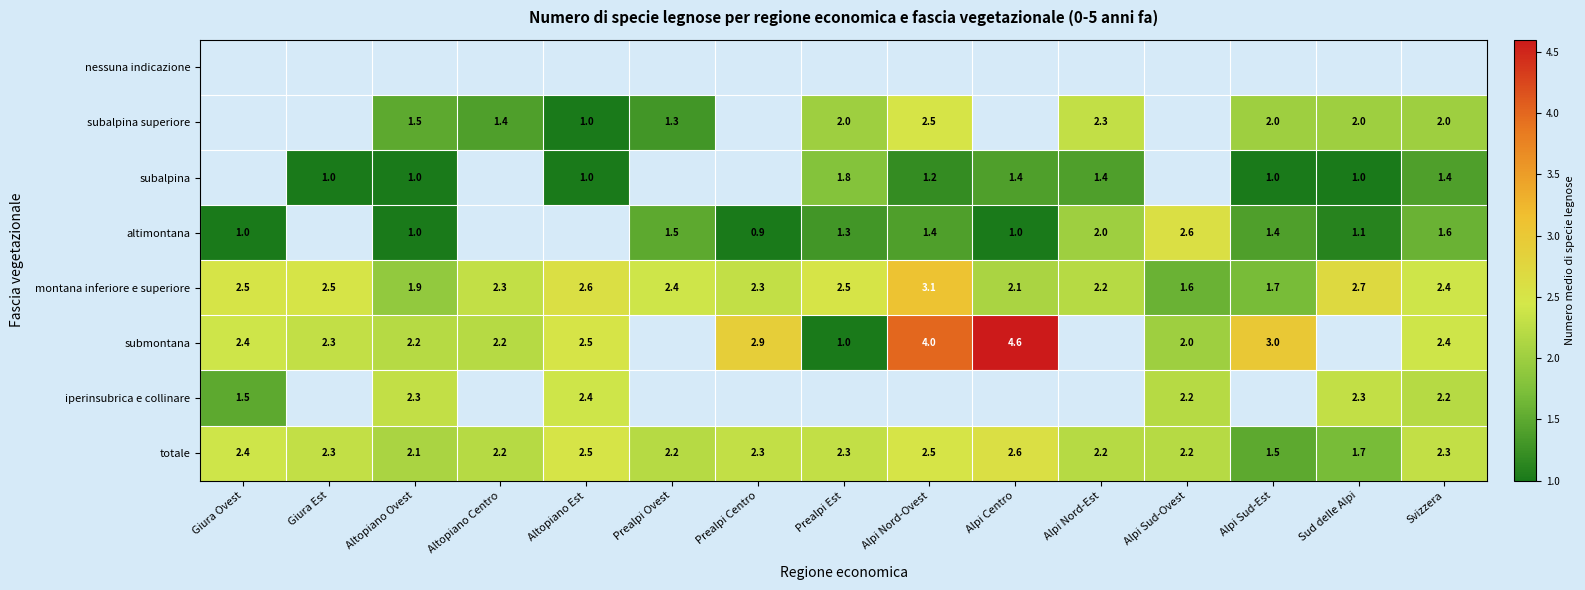

The altimontana series shows 1.1 at Sud delle Alpi. True or false?

True